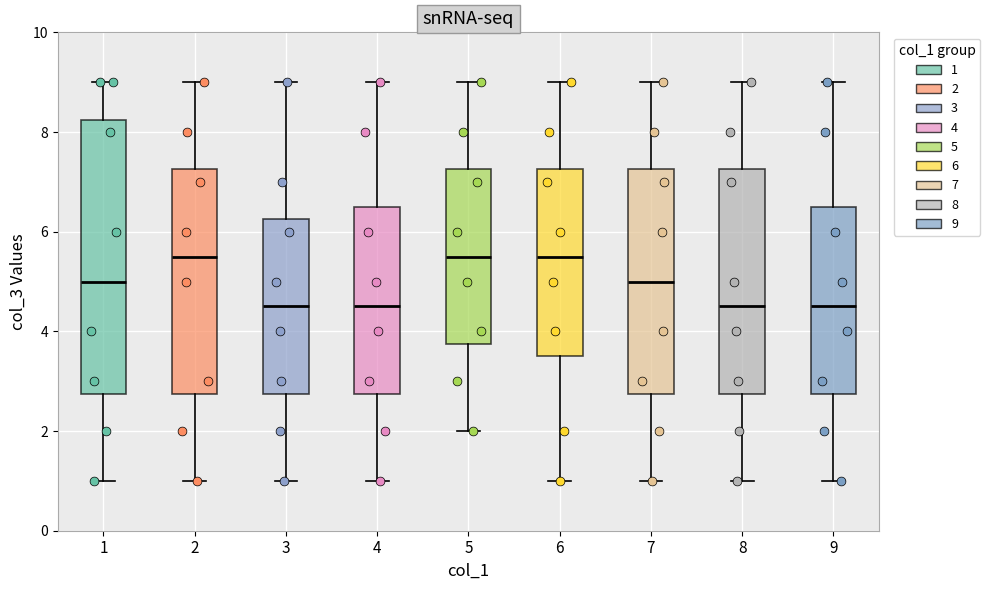

Reading left to right, read every box against the y-axis: the position of its median line, the range the box covers, and the ends of its whiskers. The values are not printed on the chart, so give them approximately, as read against the axis.

1: median 5.0, box 2.8 to 8.2, whiskers 1.0 to 9.0
2: median 5.6, box 2.8 to 7.2, whiskers 1.0 to 9.0
3: median 4.6, box 2.8 to 6.2, whiskers 1.0 to 9.0
4: median 4.6, box 2.8 to 6.6, whiskers 1.0 to 9.0
5: median 5.6, box 3.8 to 7.2, whiskers 2.0 to 9.0
6: median 5.6, box 3.6 to 7.2, whiskers 1.0 to 9.0
7: median 5.0, box 2.8 to 7.2, whiskers 1.0 to 9.0
8: median 4.6, box 2.8 to 7.2, whiskers 1.0 to 9.0
9: median 4.6, box 2.8 to 6.6, whiskers 1.0 to 9.0